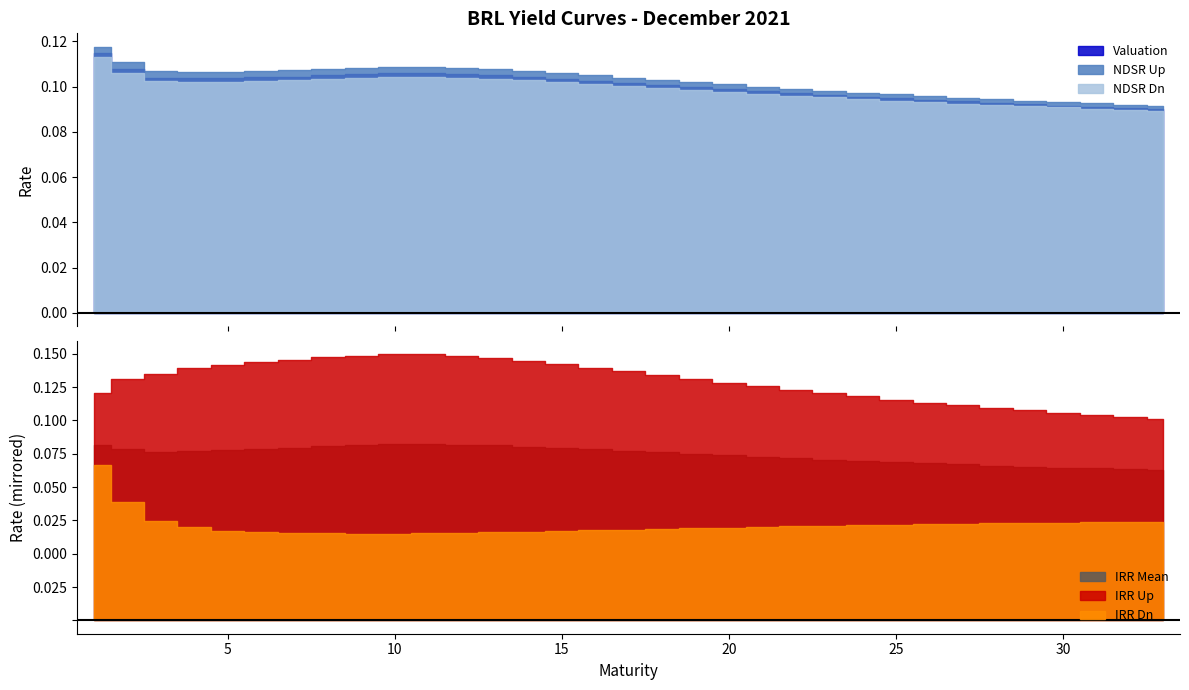

At which label does NDSR Up reach its minimum?

33